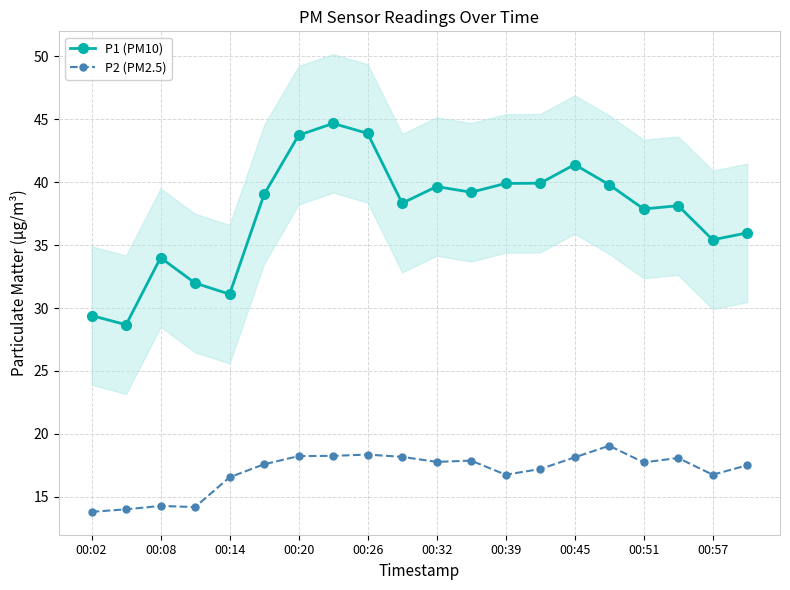

Does the chart display data point markers on the line(s)?

Yes